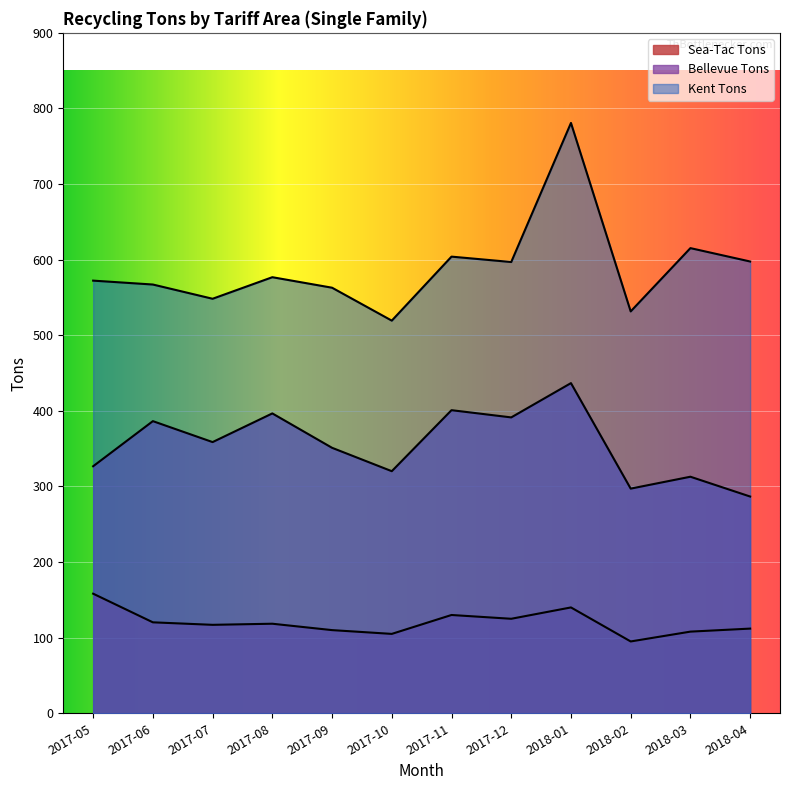

True or false: Sea-Tac Tons and Kent Tons cross at least once.

False